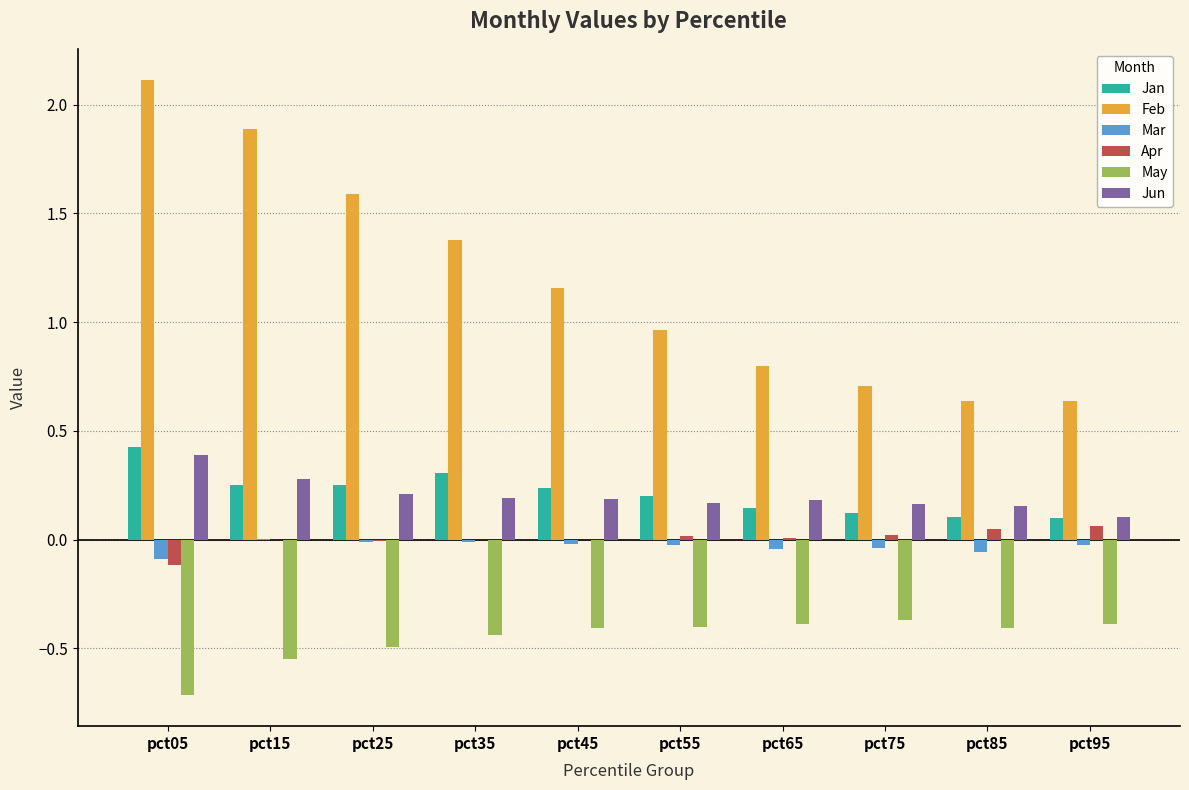

The value of May at pct15 is -0.9. True or false?

False